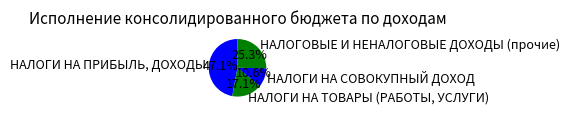

Rank the categories by value from lowest to highest.

НАЛОГИ НА СОВОКУПНЫЙ ДОХОД, НАЛОГИ НА ТОВАРЫ (РАБОТЫ, УСЛУГИ), НАЛОГОВЫЕ И НЕНАЛОГОВЫЕ ДОХОДЫ (прочие), НАЛОГИ НА ПРИБЫЛЬ, ДОХОДЫ